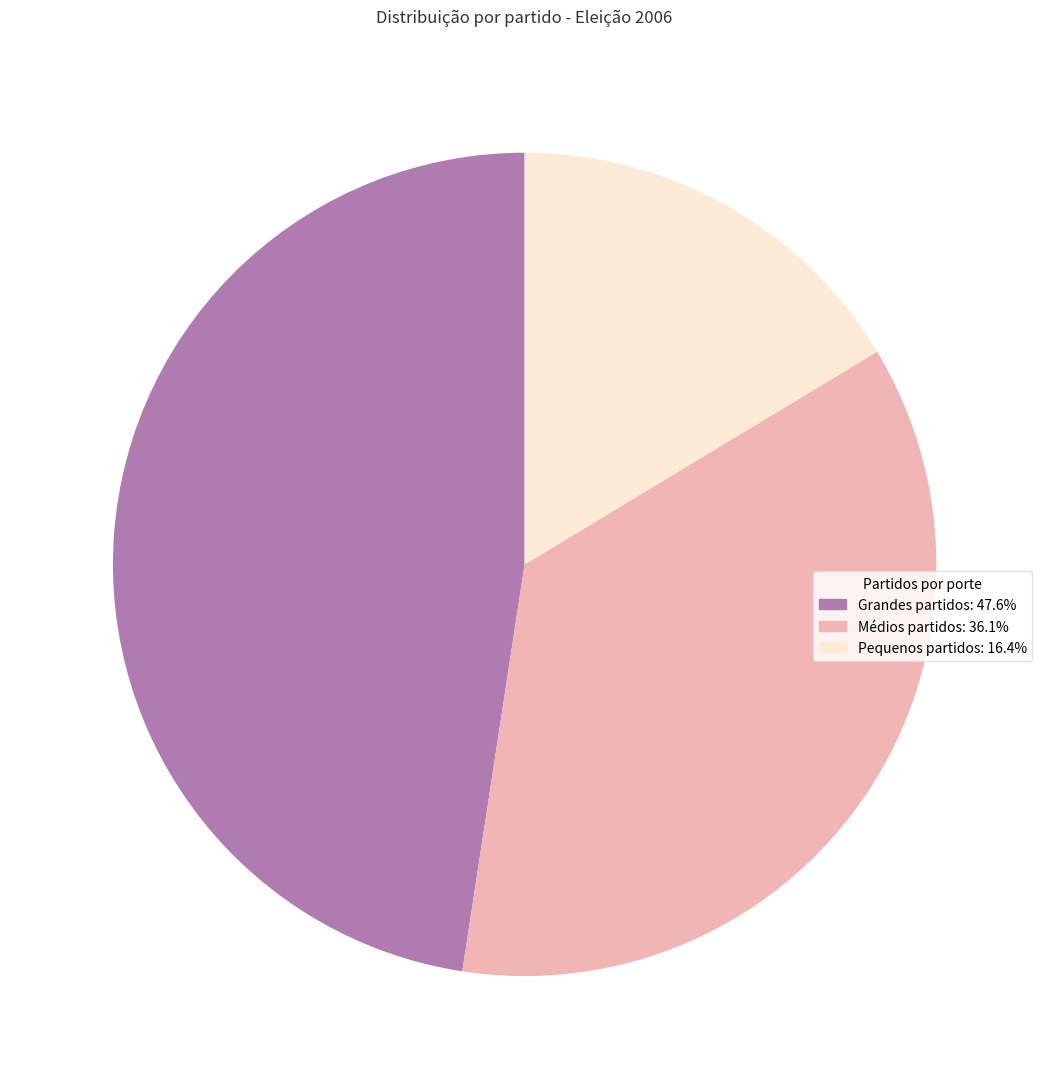

Is there any slice that represents more than half of the pie?

No